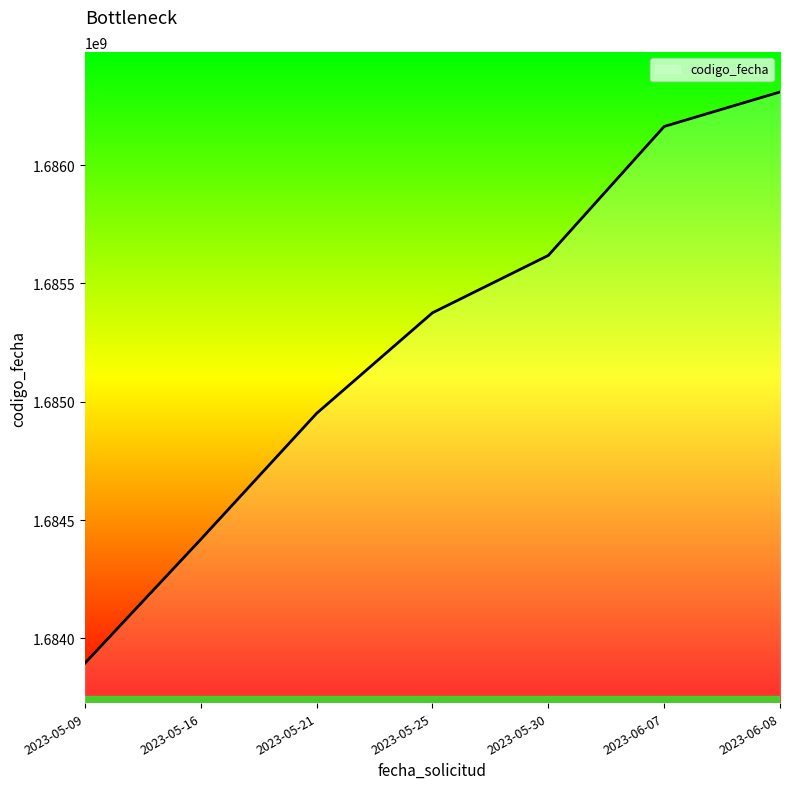

Reading left to right, list all the values displayed in this chart.

2023-05-09=1683895154	2023-05-16=1684418414	2023-05-21=1684950967	2023-05-25=1685375993	2023-05-30=1685618357	2023-06-07=1686163364	2023-06-08=1686309281